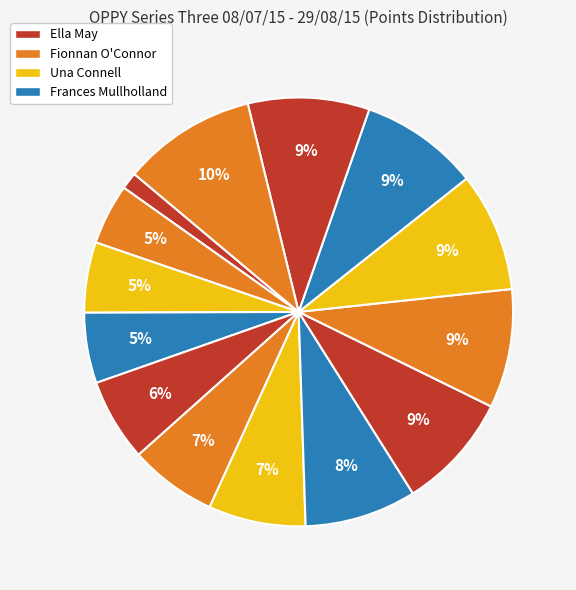

Count the number of slices in the pie.

14